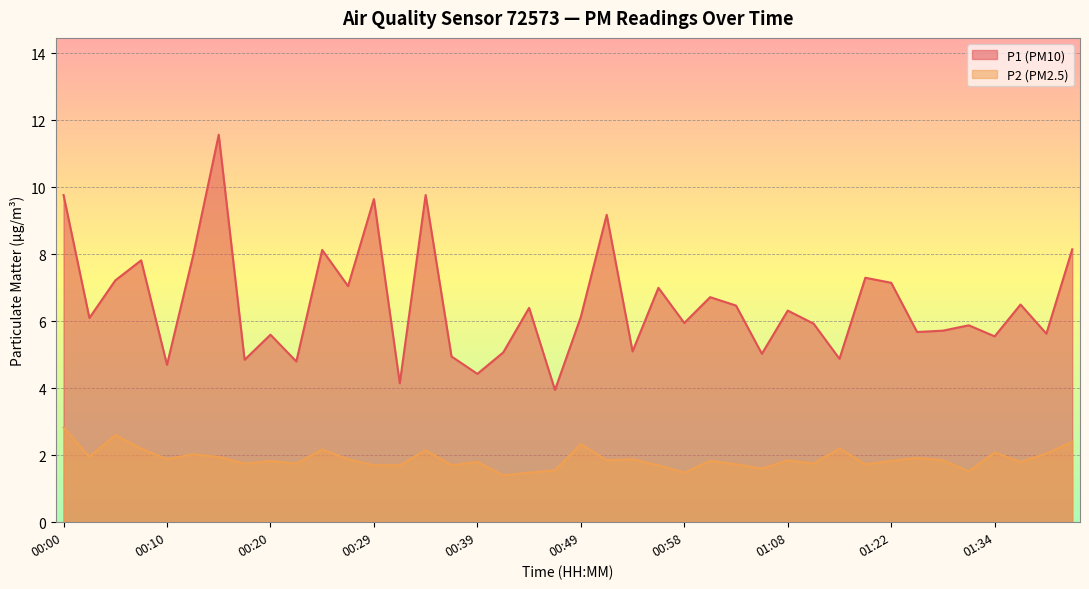

Which label corresponds to the smallest value in the chart?

00:41